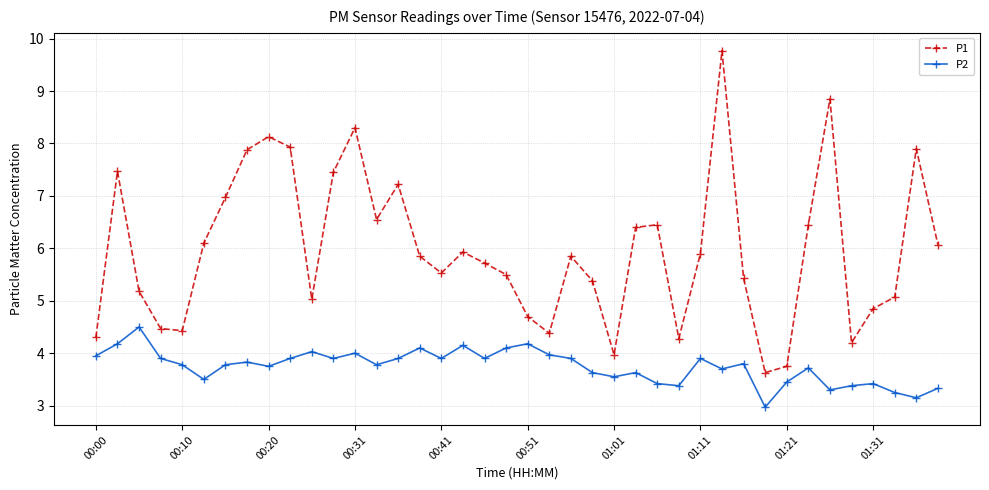

Which series has the largest range (max minus min)?

P1